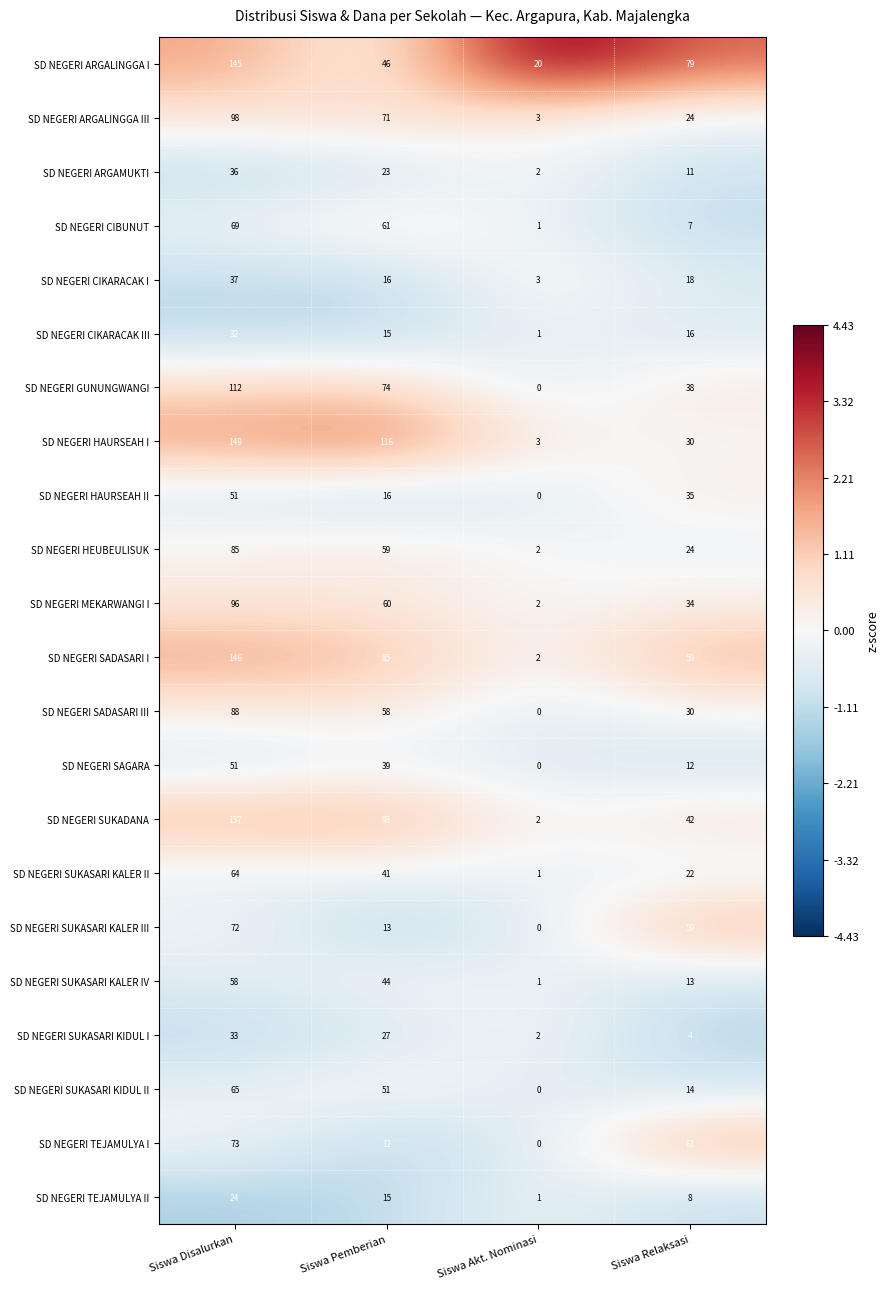

What is the difference between the second highest and minimum values in the SD NEGERI CIKARACAK I series?

15